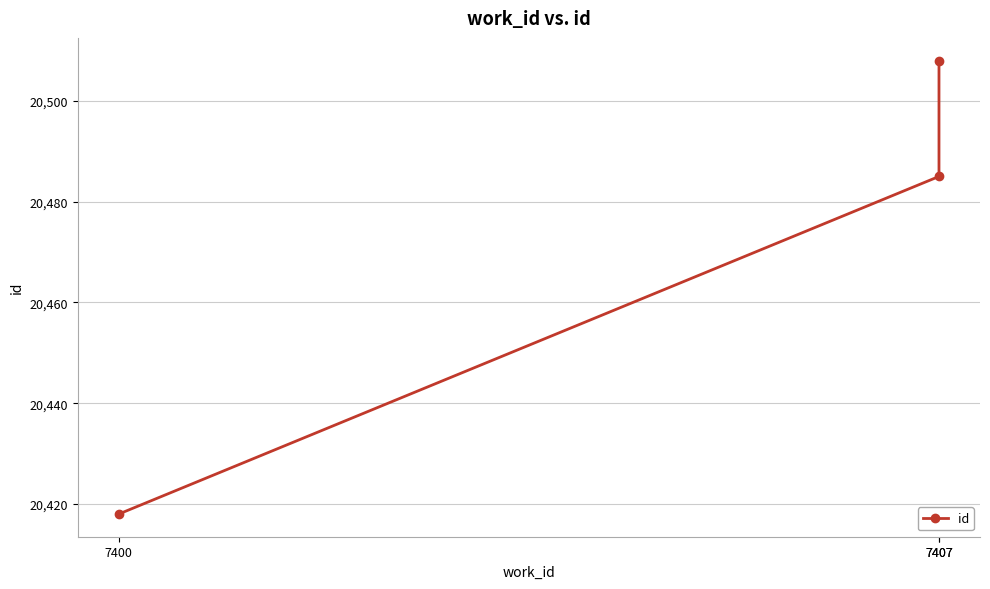

What is the value of the 1st point from the left?

20418